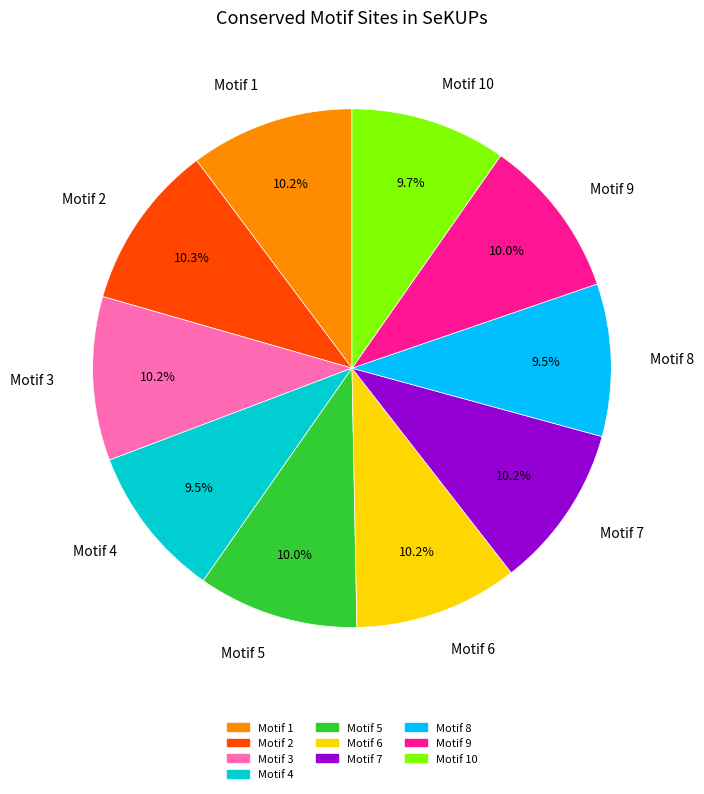

What is the ratio of the value at Motif 9 to the value at Motif 8?

1.1